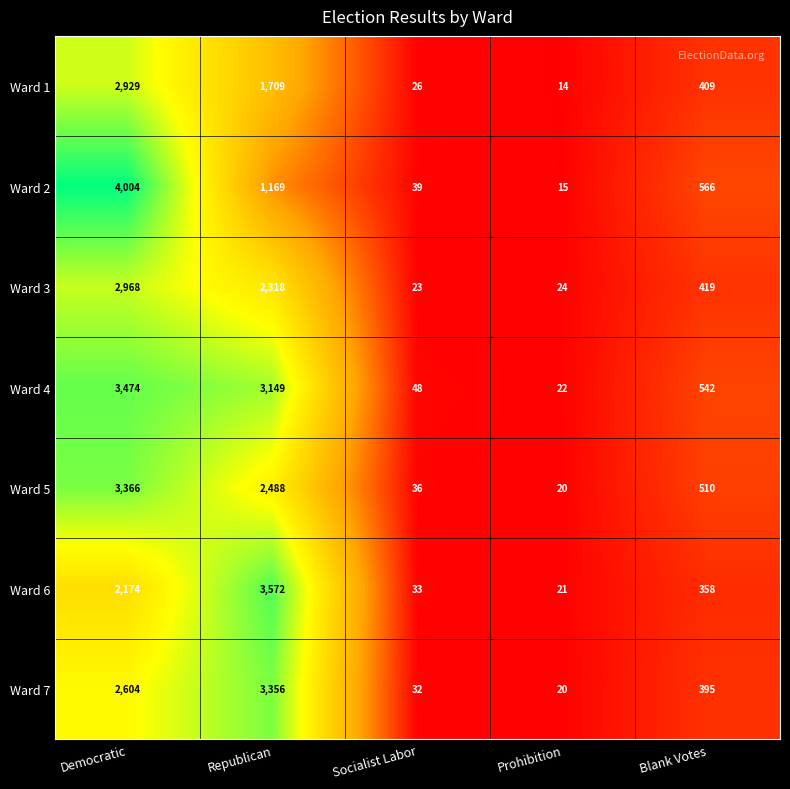

At which category does the chart reach its peak across all series?

Democratic